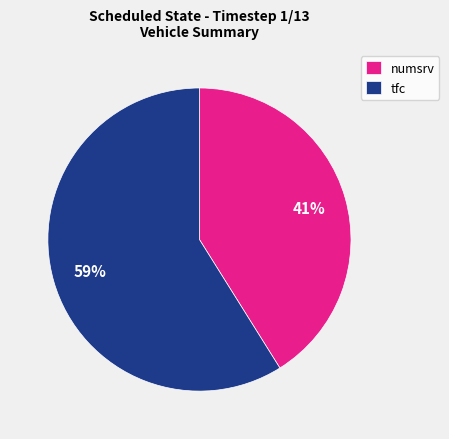

Is it true that numsrv is 30% of the pie?

False